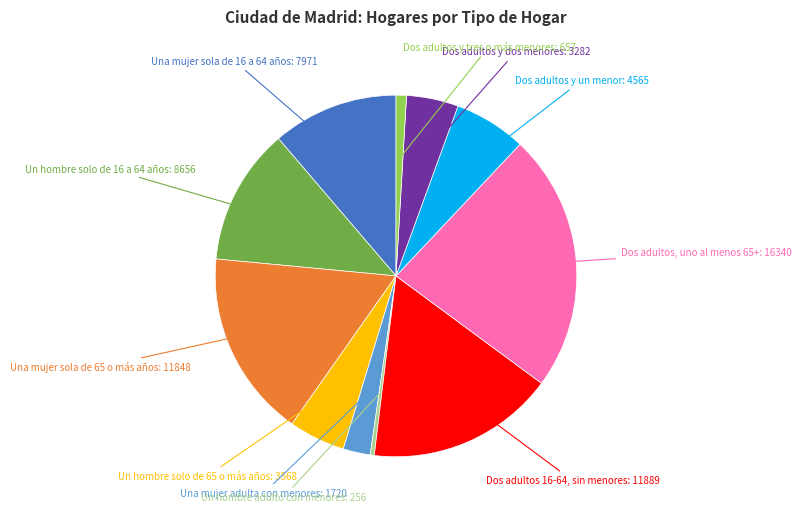

Does any single category account for the majority?

No